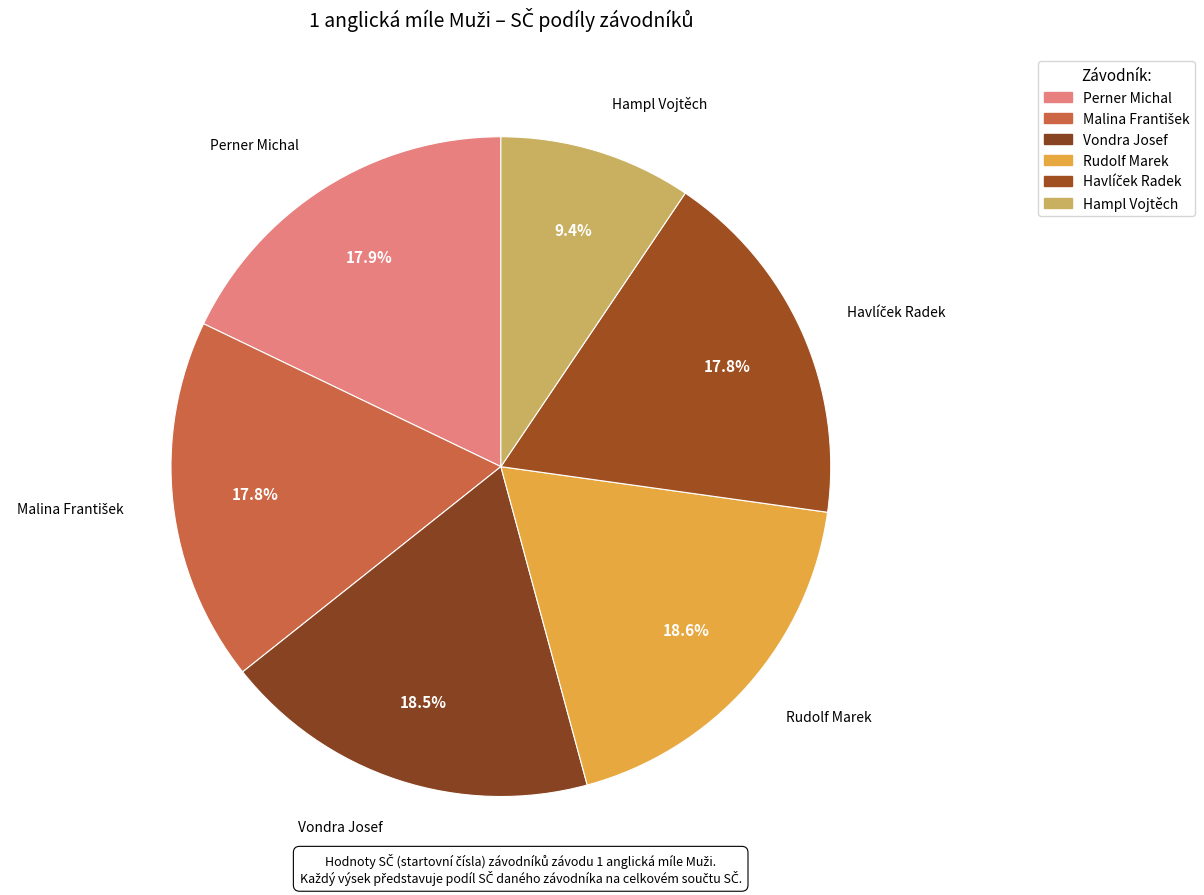

How many slices are in this pie chart?

6